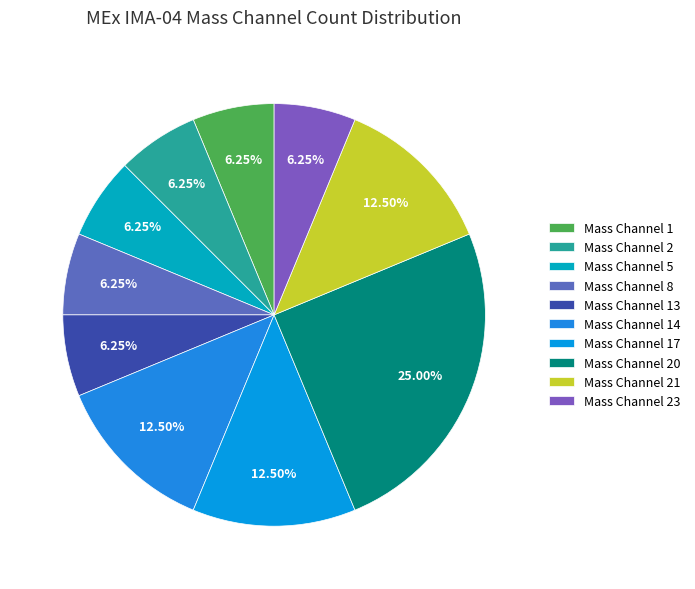

Combined, what portion of the pie is Mass Channel 21 and Mass Channel 5?

18.8%